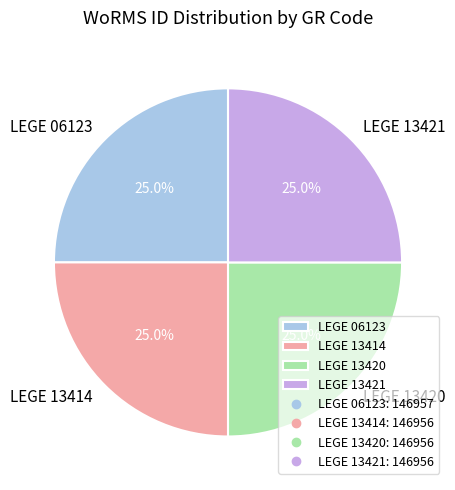

Approximately how many times larger is the value at LEGE 13421 compared to LEGE 13414?

1.0